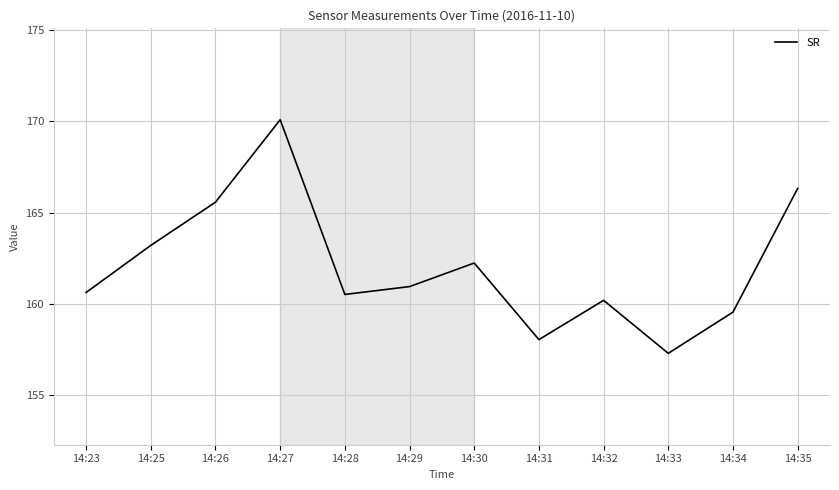

Reading left to right, transcribe all the data shown in this chart.

160.6	163.2	165.6	170.1	160.5	160.9	162.2	158.0	160.2	157.3	159.6	166.3